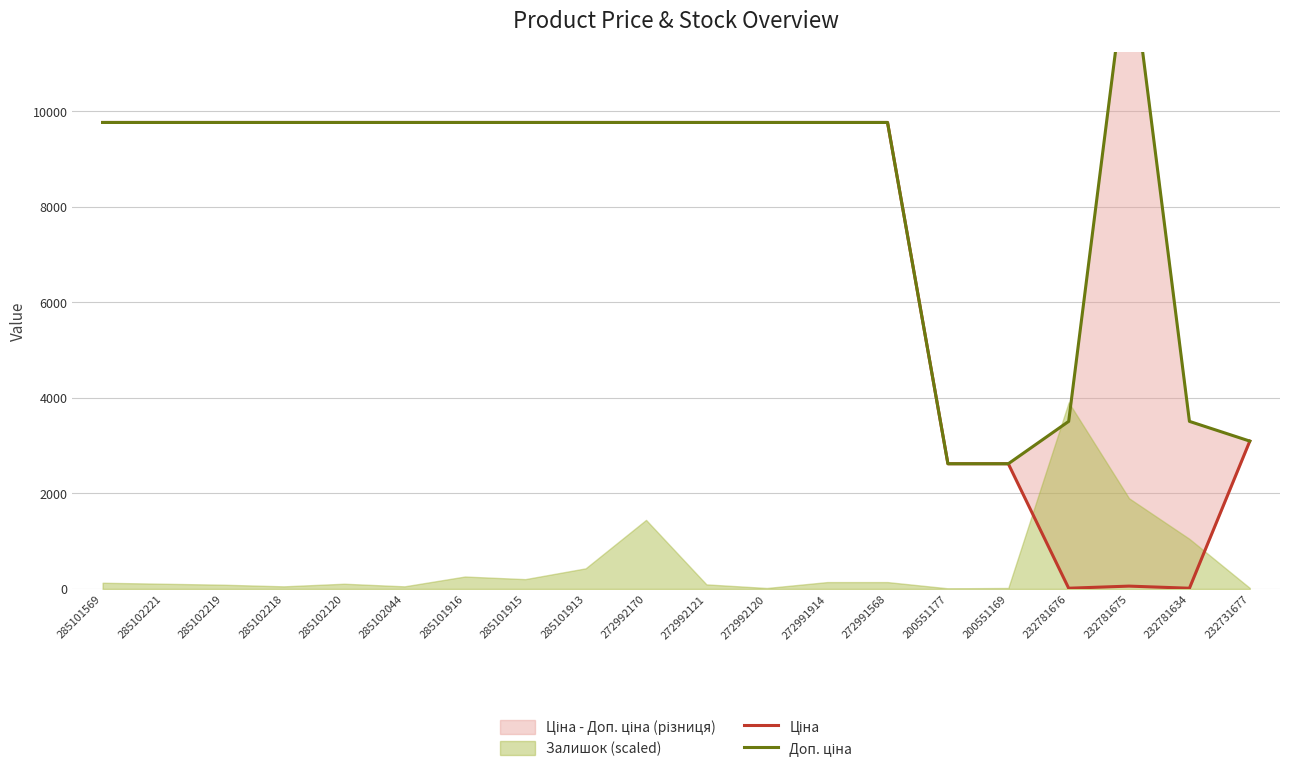

What is the spread (max minus min) of values at 200551177?

0.3